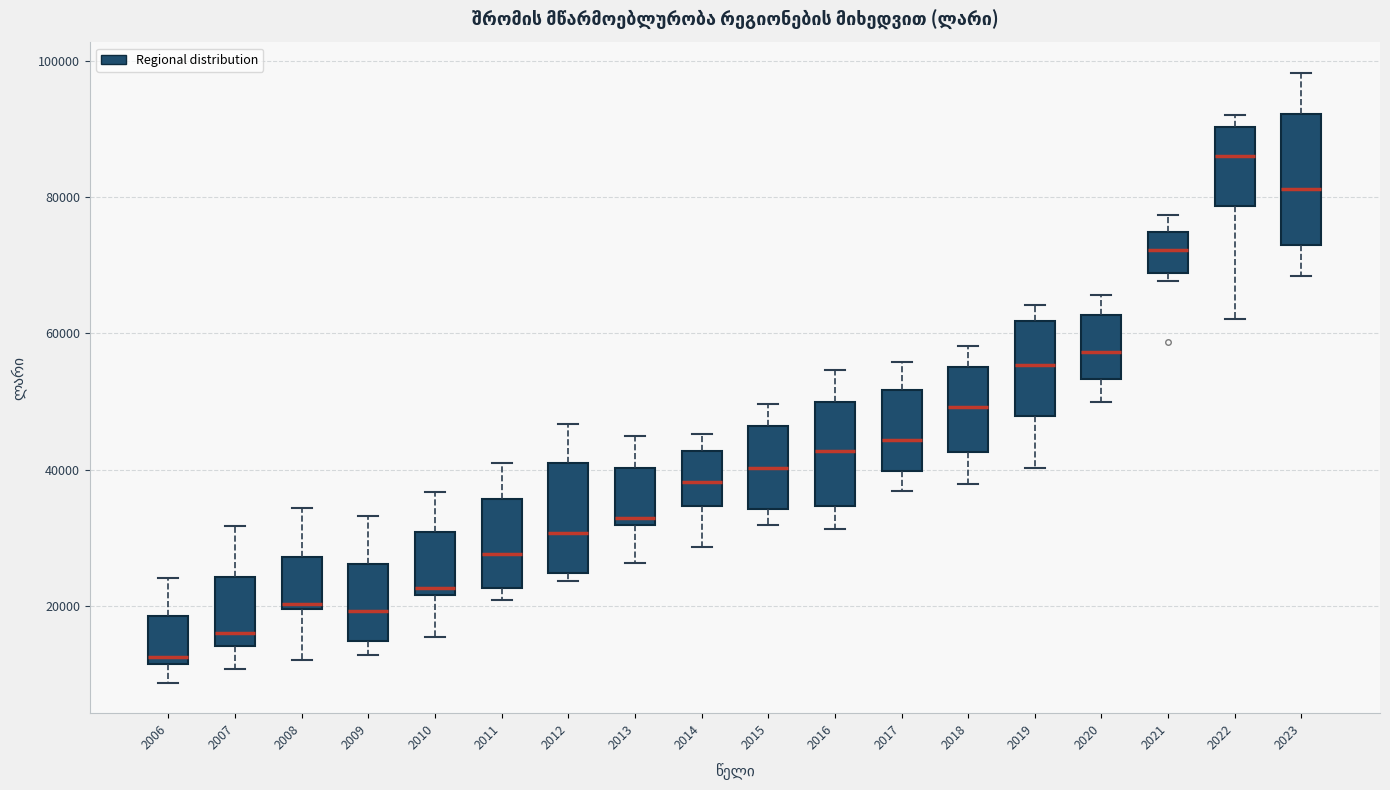

Where is the lower edge of the box at x = 2007 on the y-axis? The values are not printed on the chart, so give them approximately, as read against the axis.

14000